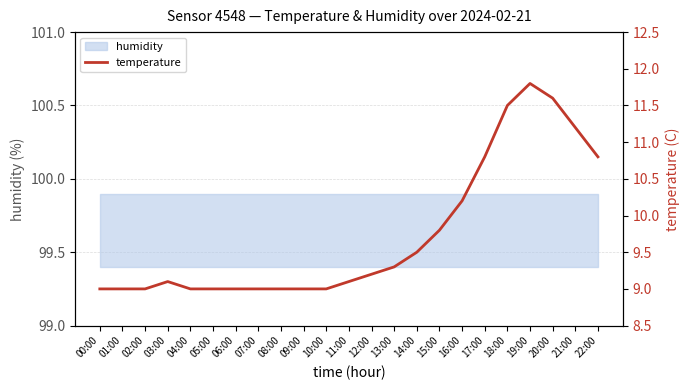

Reading right to left, extract all data points from this chart.

22:00=10.8	21:00=11.2	20:00=11.6	19:00=11.8	18:00=11.5	17:00=10.8	16:00=10.2	15:00=9.8	14:00=9.5	13:00=9.3	12:00=9.2	11:00=9.1	10:00=9.0	09:00=9.0	08:00=9.0	07:00=9.0	06:00=9.0	05:00=9.0	04:00=9.0	03:00=9.1	02:00=9.0	01:00=9.0	00:00=9.0